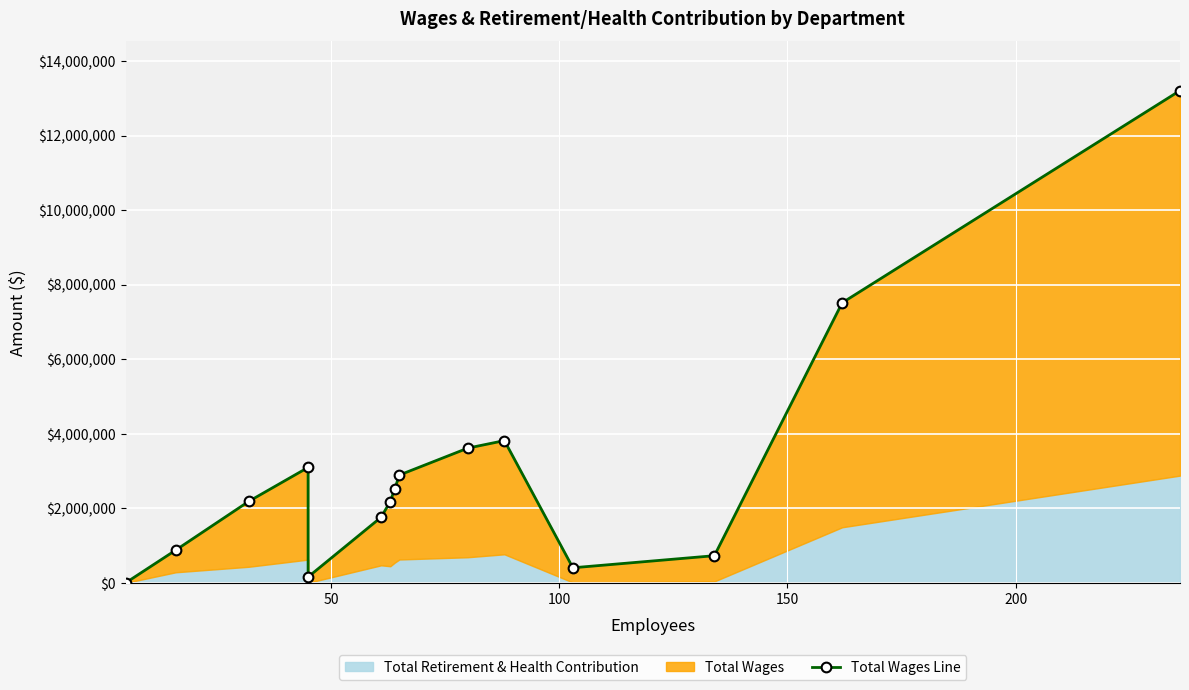

Is it true that the value at 13 is 13076197?

False